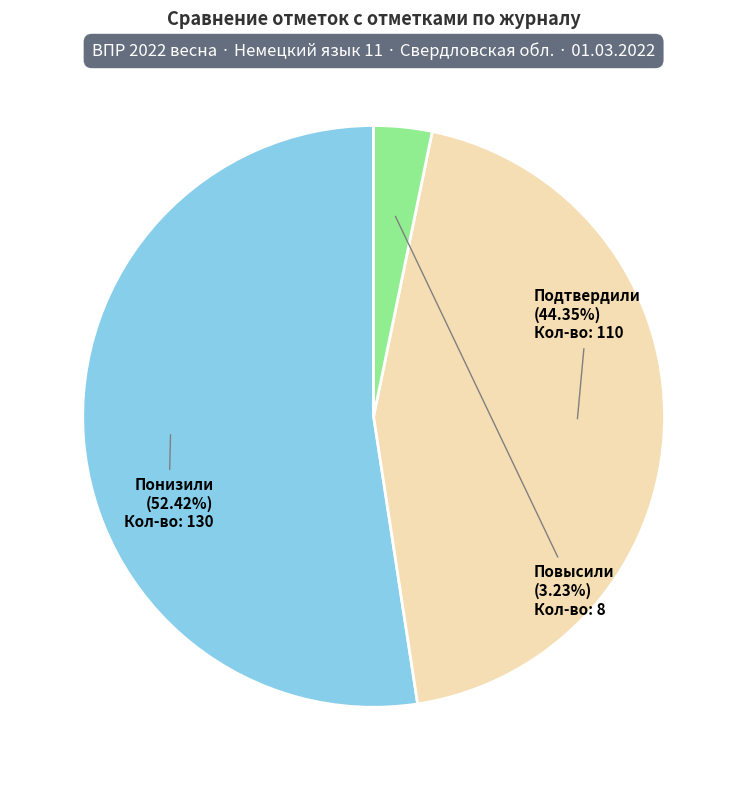

Approximately how many times larger is the value at Подтвердили compared to Повысили?

13.7